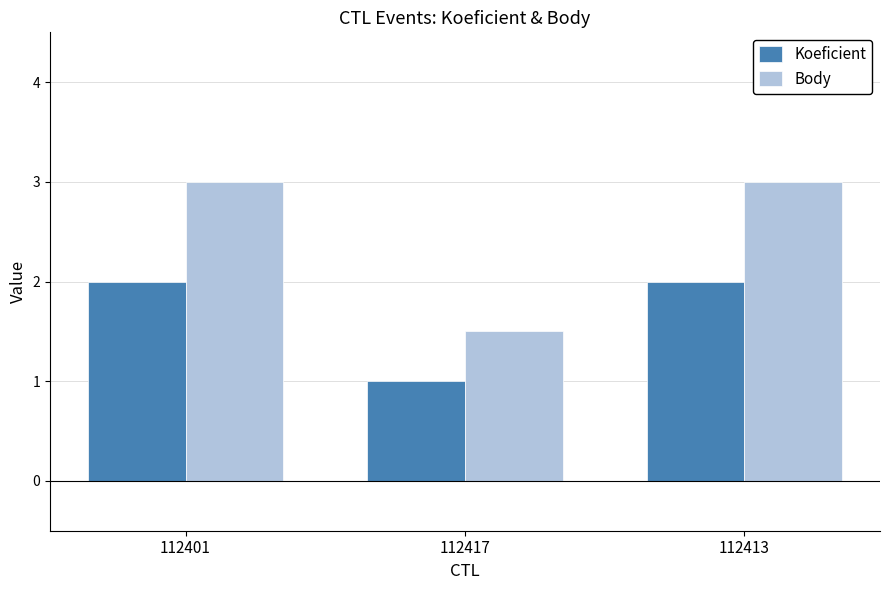

What are all the series names shown in the legend?

Koeficient, Body